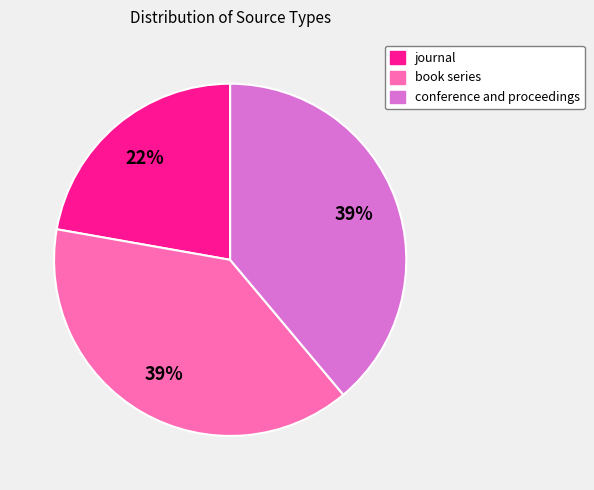

Count the number of slices in the pie.

3